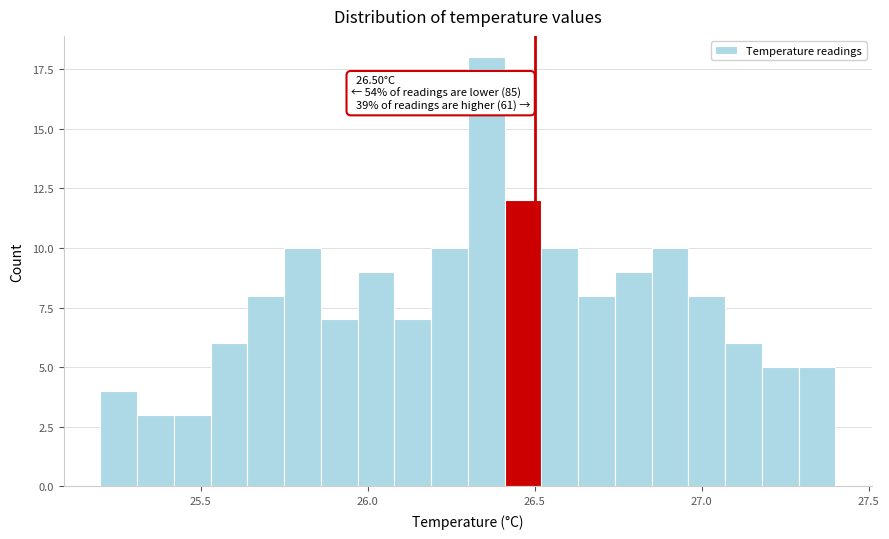

Read against the x-axis, roughly where is the centre of the tallest bar?

26.35